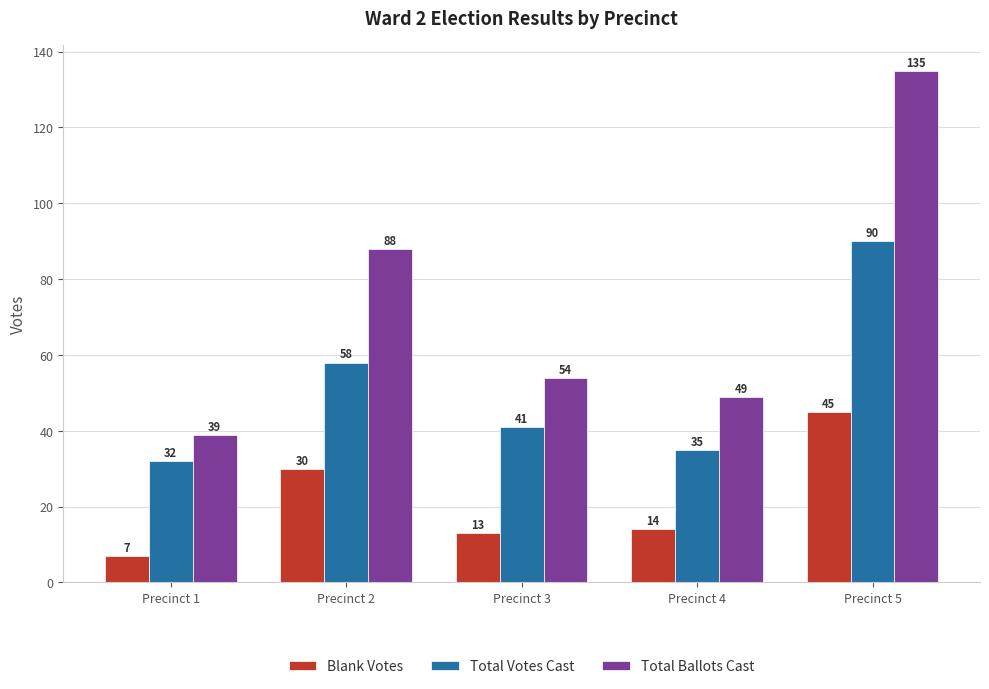

What is the value of the Blank Votes bar at the 4th from the left?

14